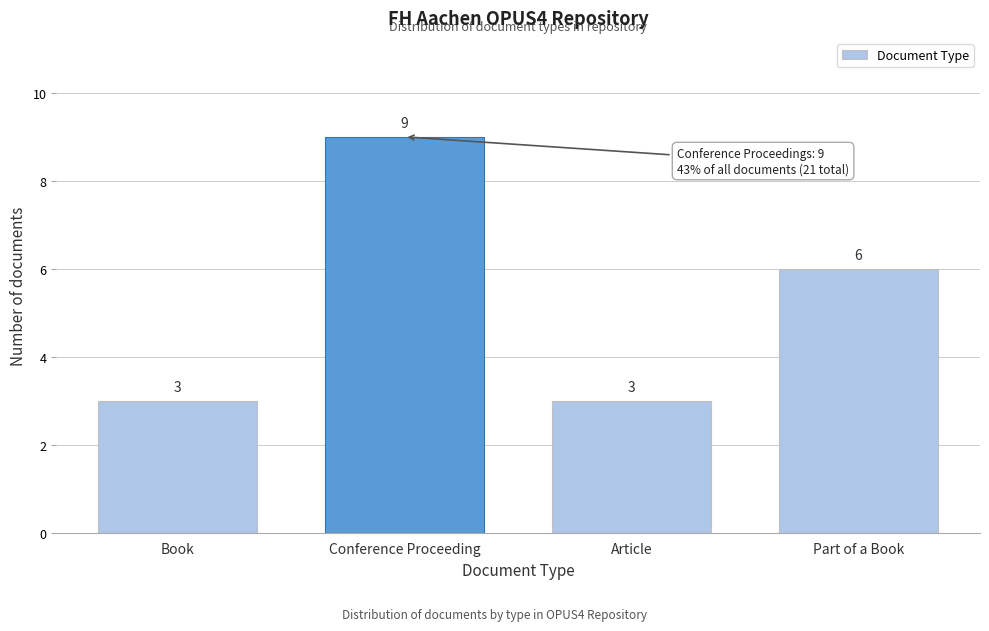

Reading left to right, list all the values displayed in this chart.

Book=3	Conference Proceeding=9	Article=3	Part of a Book=6